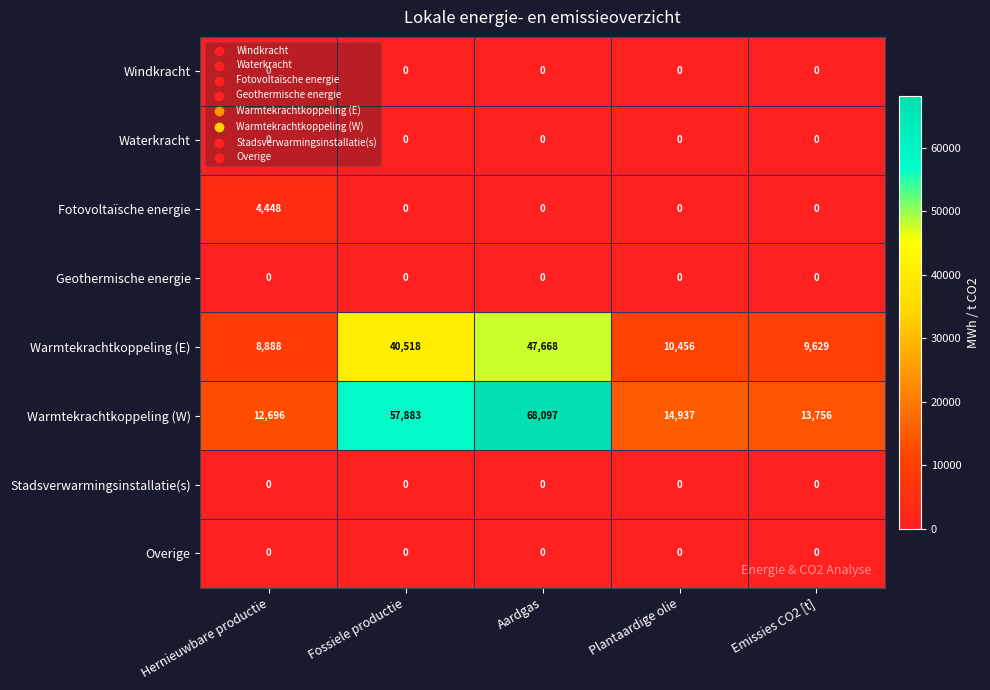

At which label does Warmtekrachtkoppeling (W) first exceed 14937?

Fossiele productie